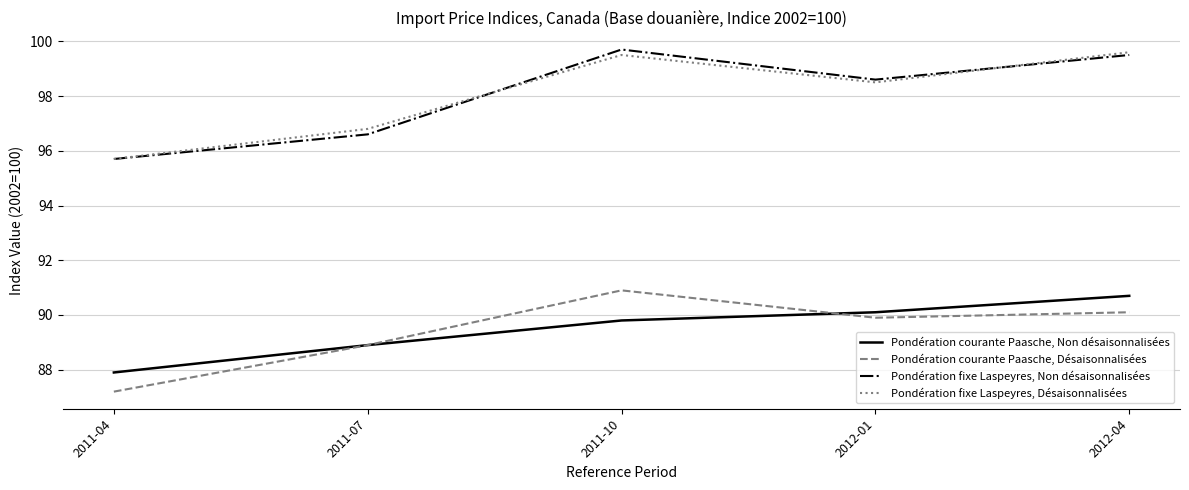

Does the chart display data point markers on the line(s)?

No